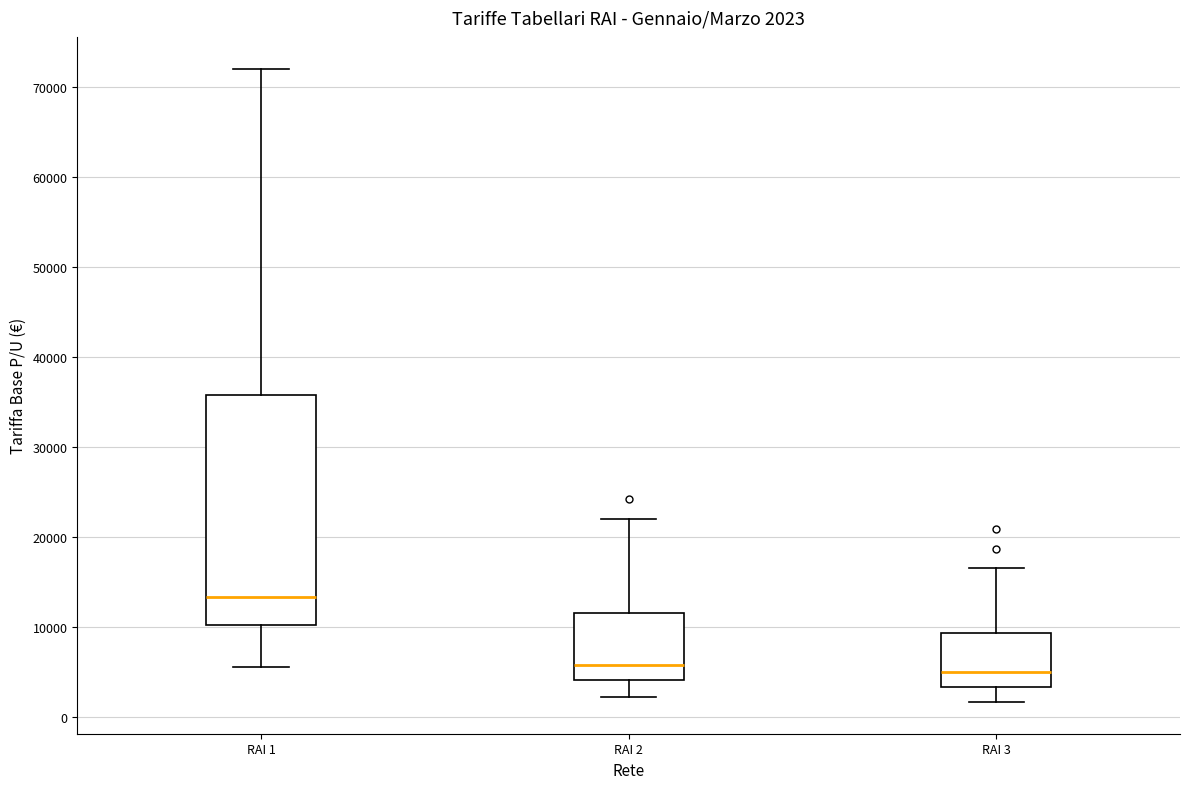

Which box's median line is the highest?

RAI 1